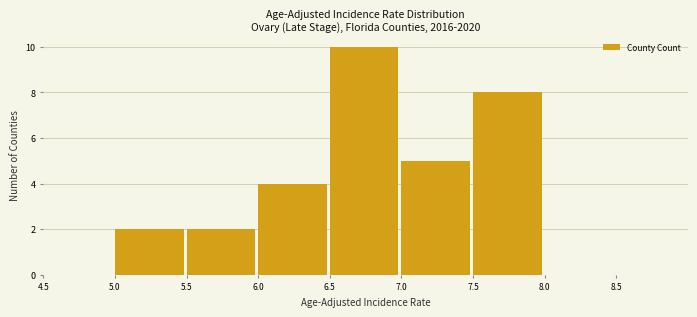

Which range on the x-axis has the tallest bar?

6.5 to 7.0